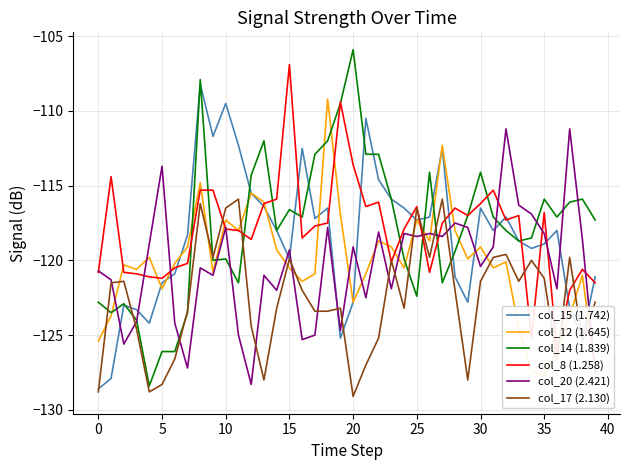

At how many categories does at least one series exceed -111?

7